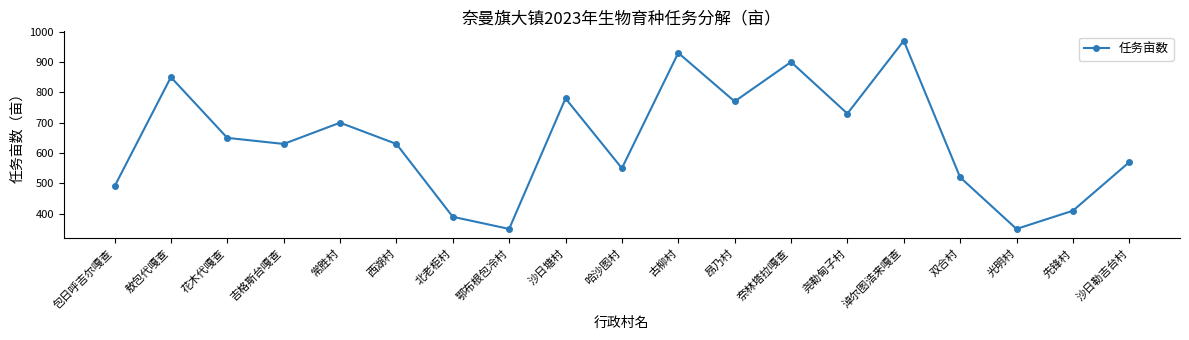

True or false: the data shows 410 at 先锋村.

True